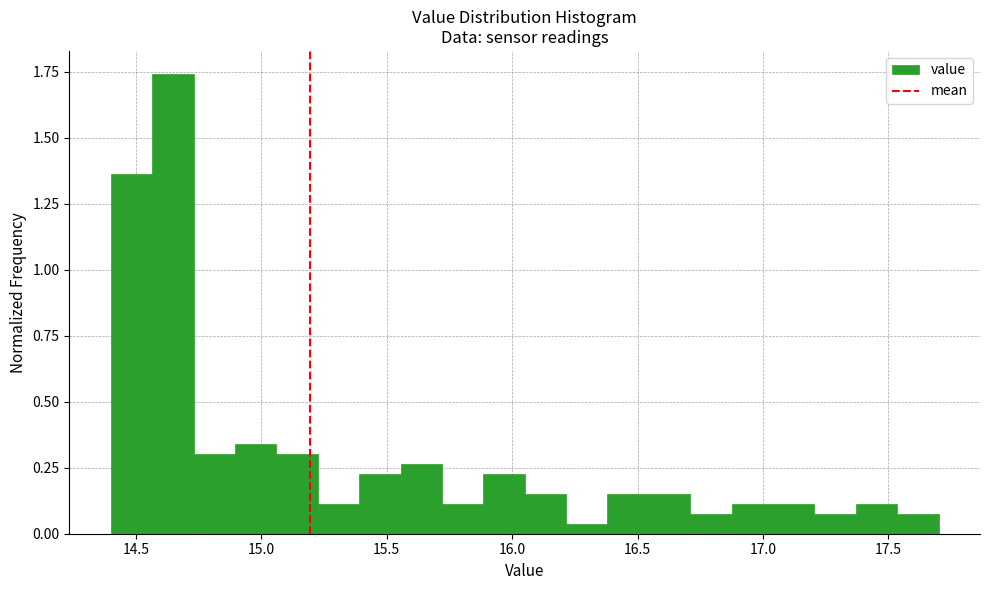

Read against the x-axis, roughly where is the centre of the tallest bar?

14.65